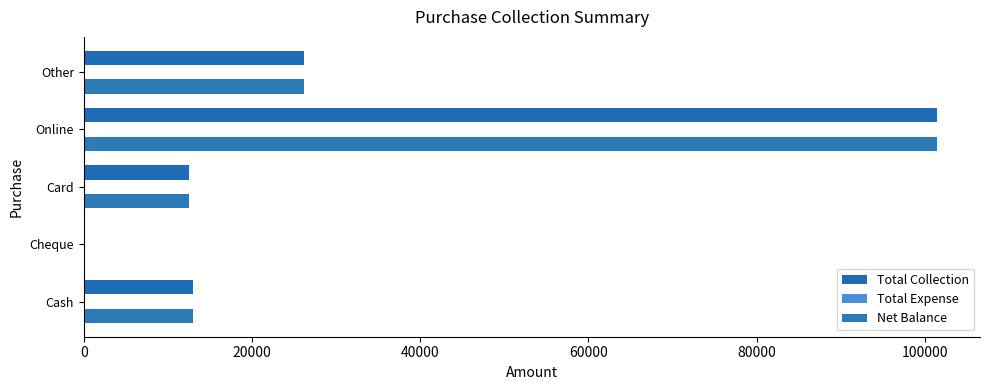

Reading left to right, extract all data points from this chart.

Total Collection: 13000.0	0.0	12500.0	101500.0	26130.0
Total Expense: 0.2	0.2	0.2	0.2	0.2
Net Balance: 13000.0	0.0	12500.0	101500.0	26130.0